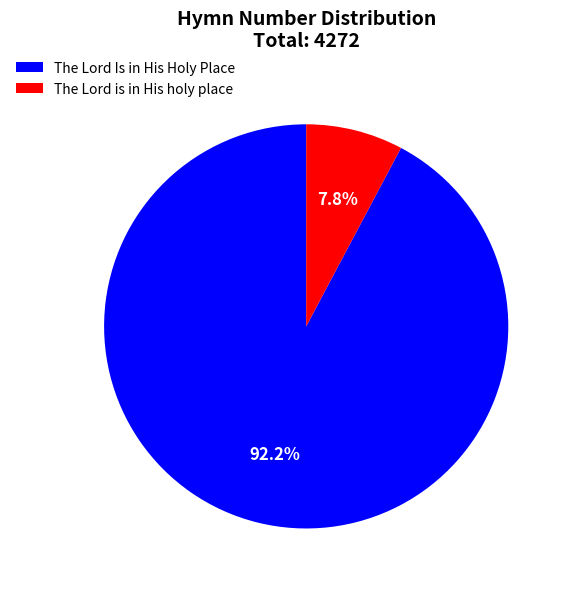

How many slices are in this pie chart?

2